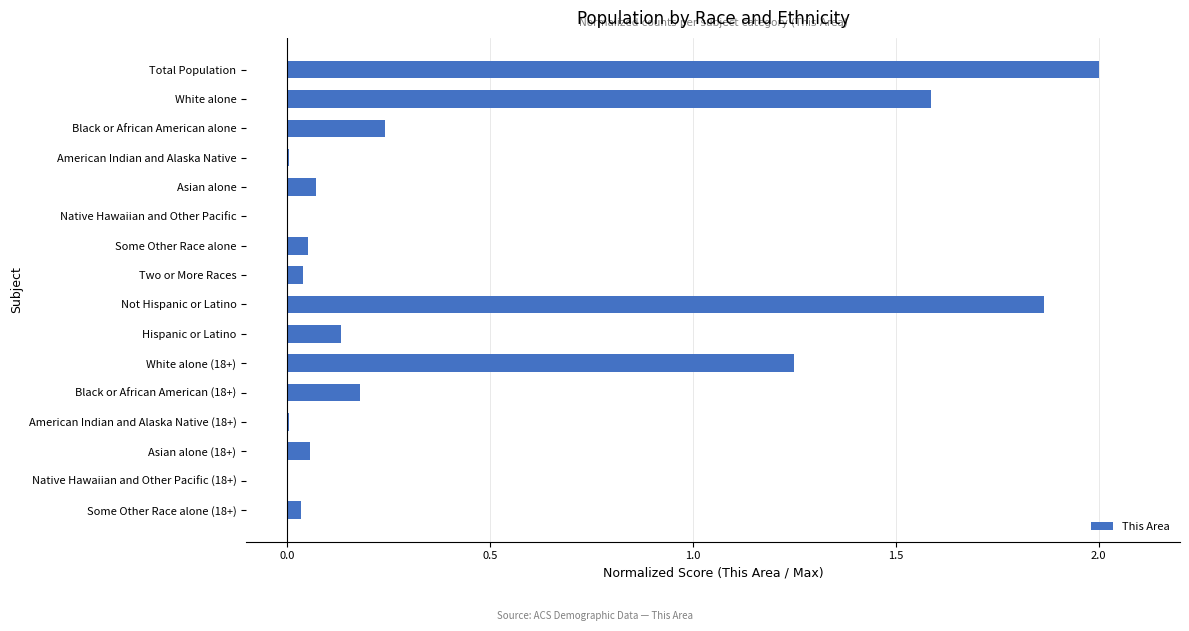

What is the sum of all values?

7.5